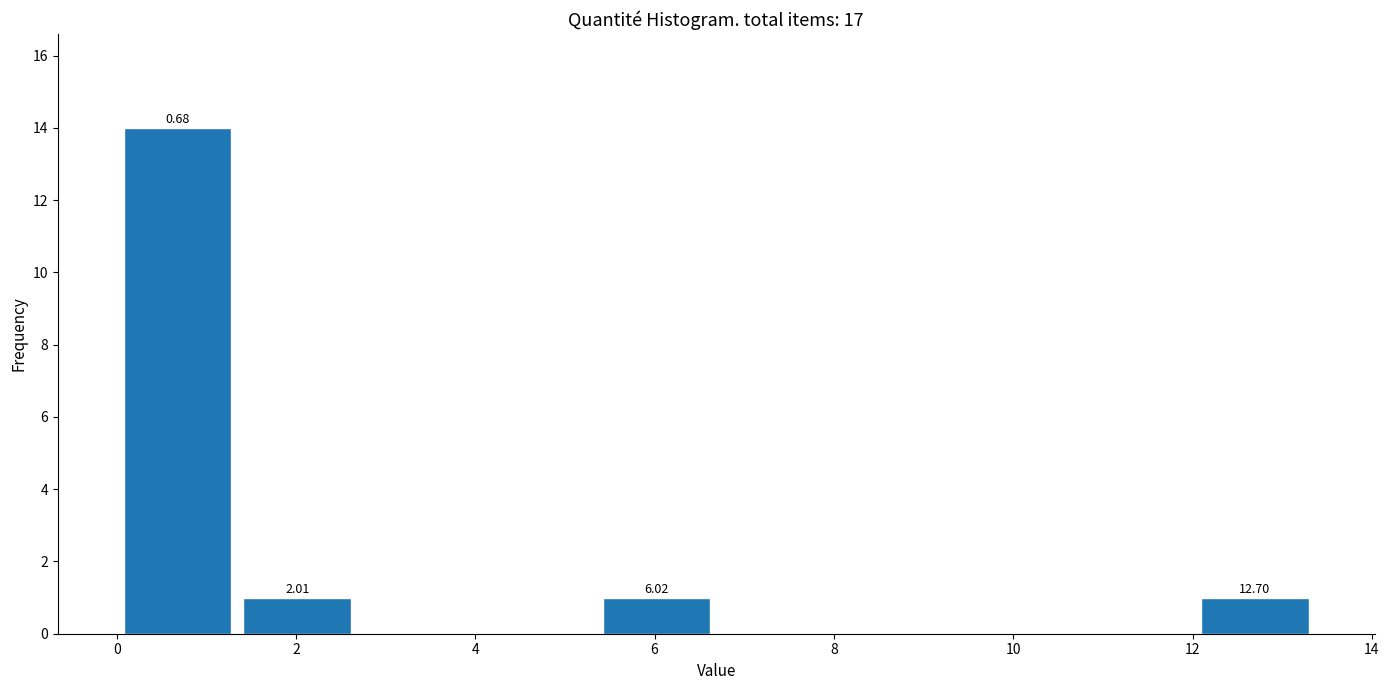

Over which range of the x-axis is the bar tallest?

0.0 to 1.4